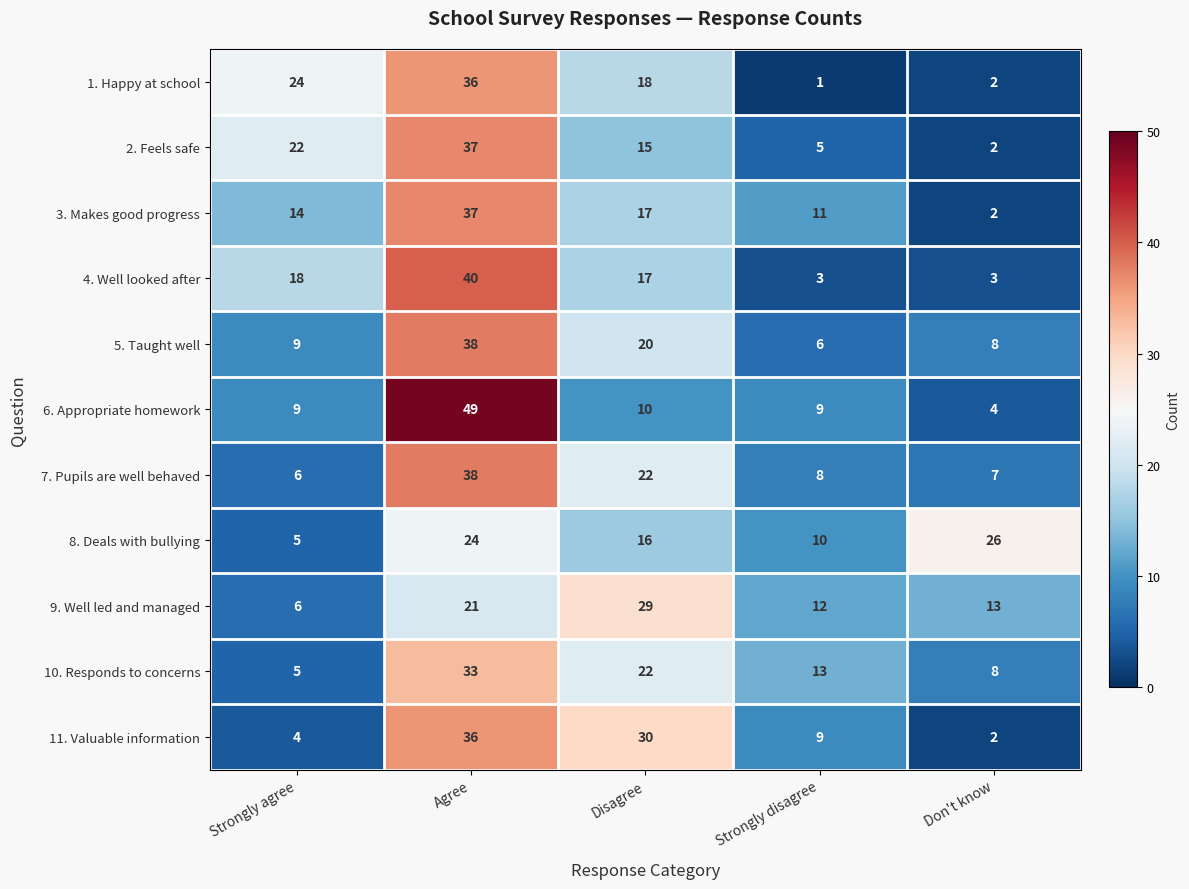

Which series has the widest spread of values?

6. Appropriate homework